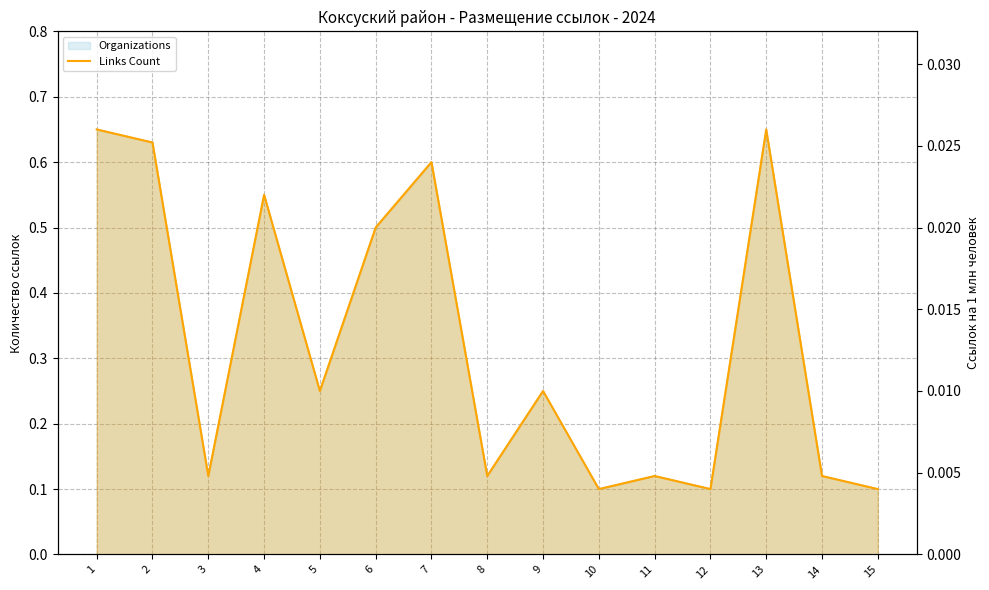

Rank the categories by value from lowest to highest.

10, 12, 15, 3, 8, 11, 14, 5, 9, 6, 4, 7, 2, 1, 13